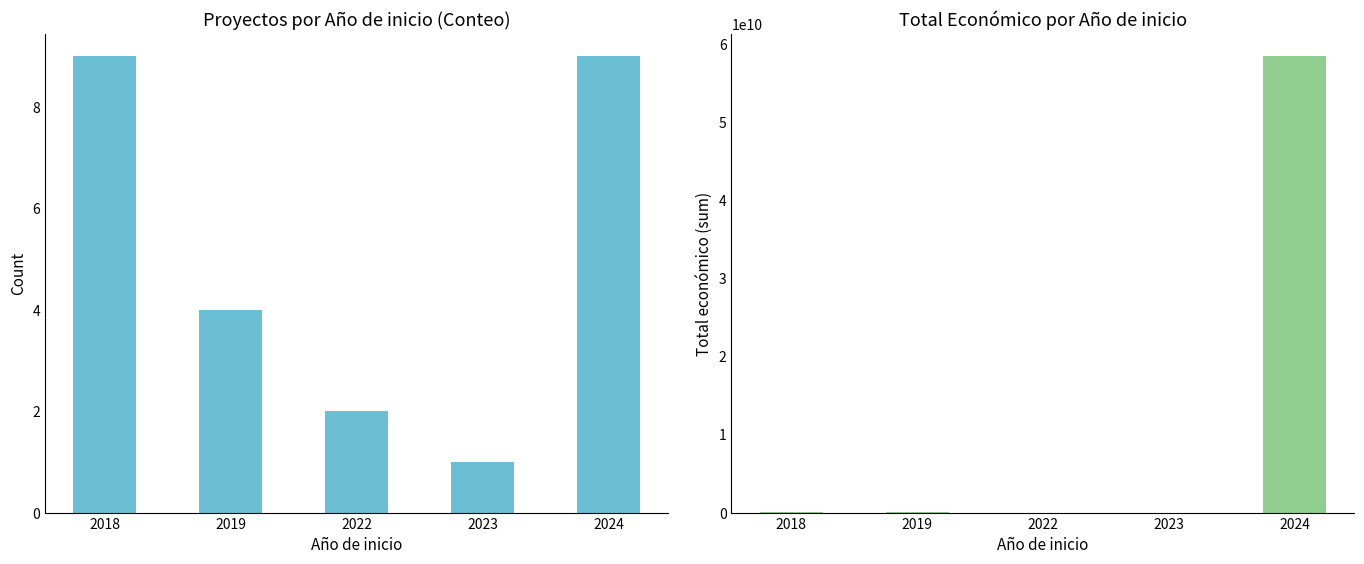

Rank the series by their average value, from highest to lowest.

Total económico, Count